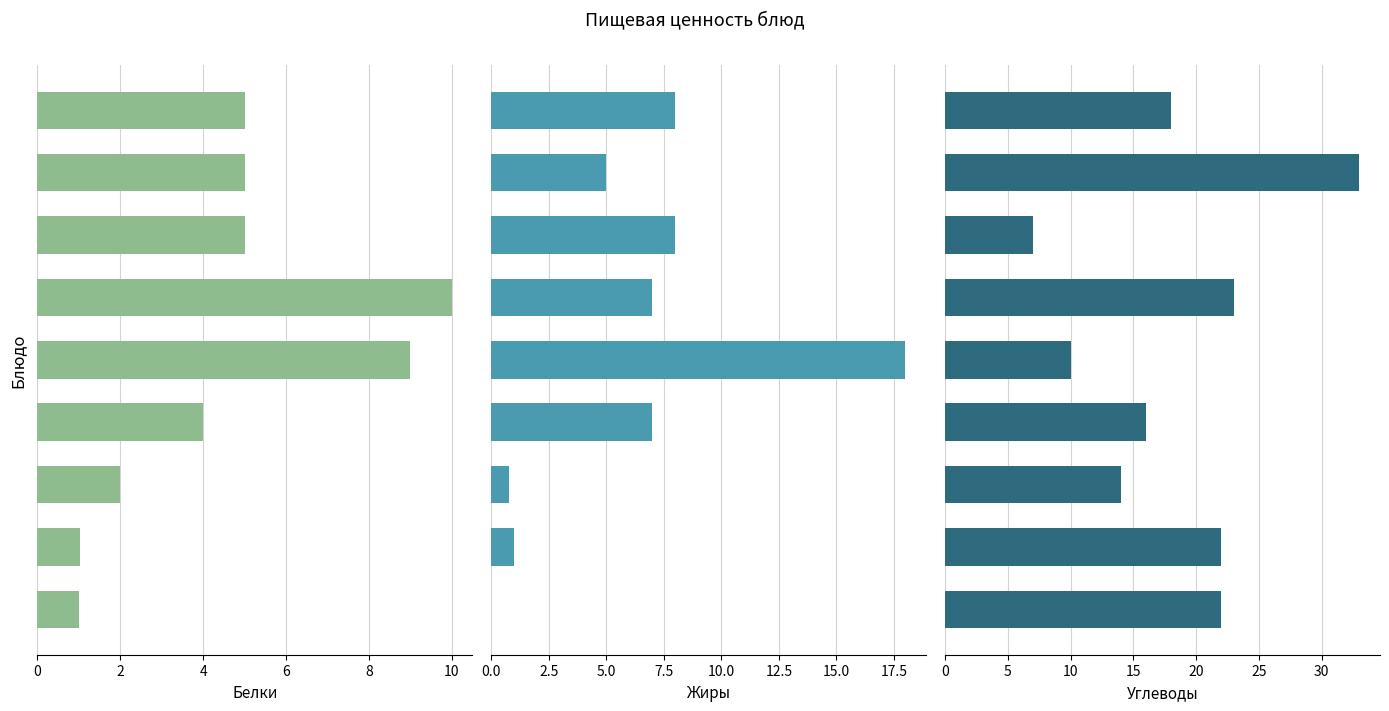

How many data points does each series have?

9